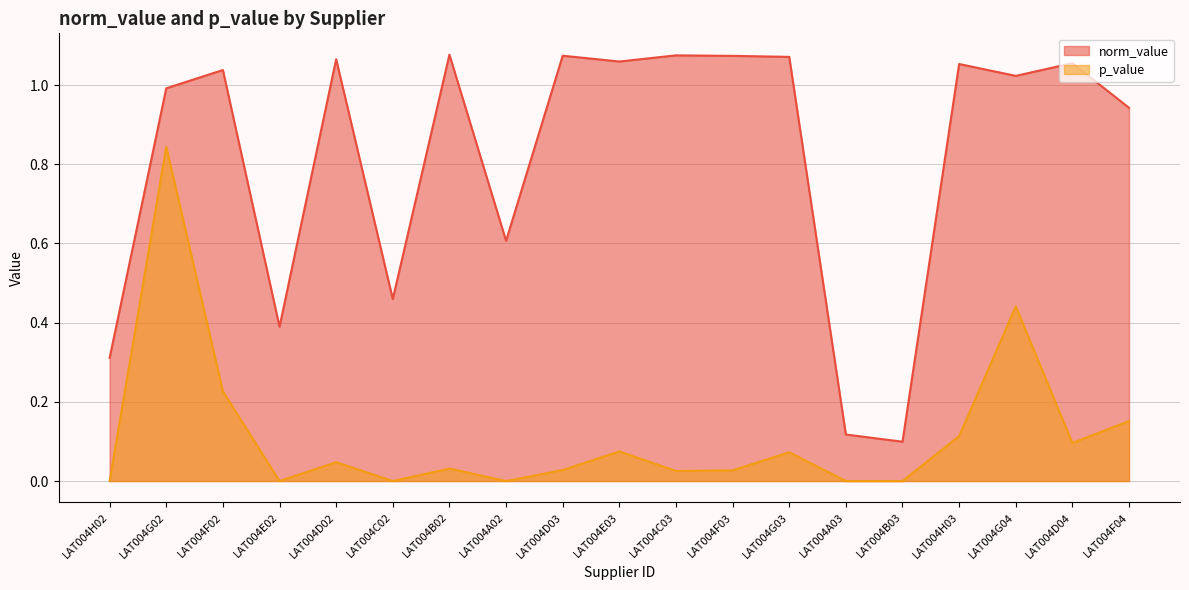

True or false: p_value and norm_value cross at least once.

False